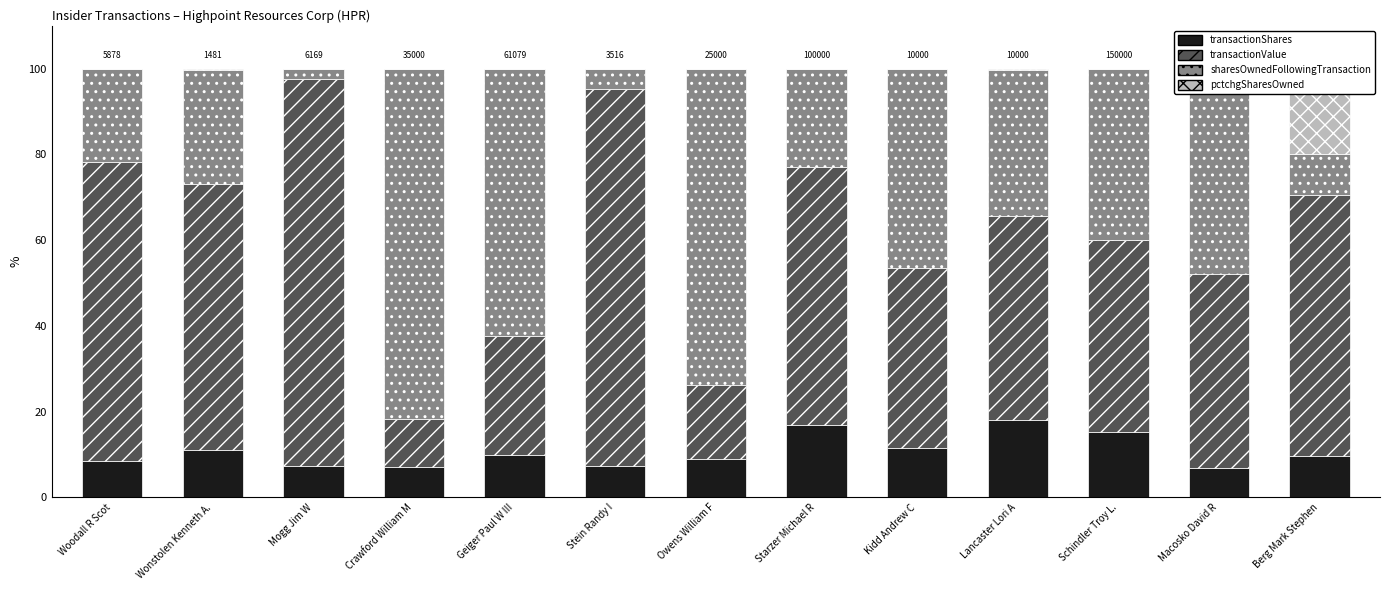

What is the label of the 5th bar from the right?

Kidd Andrew C